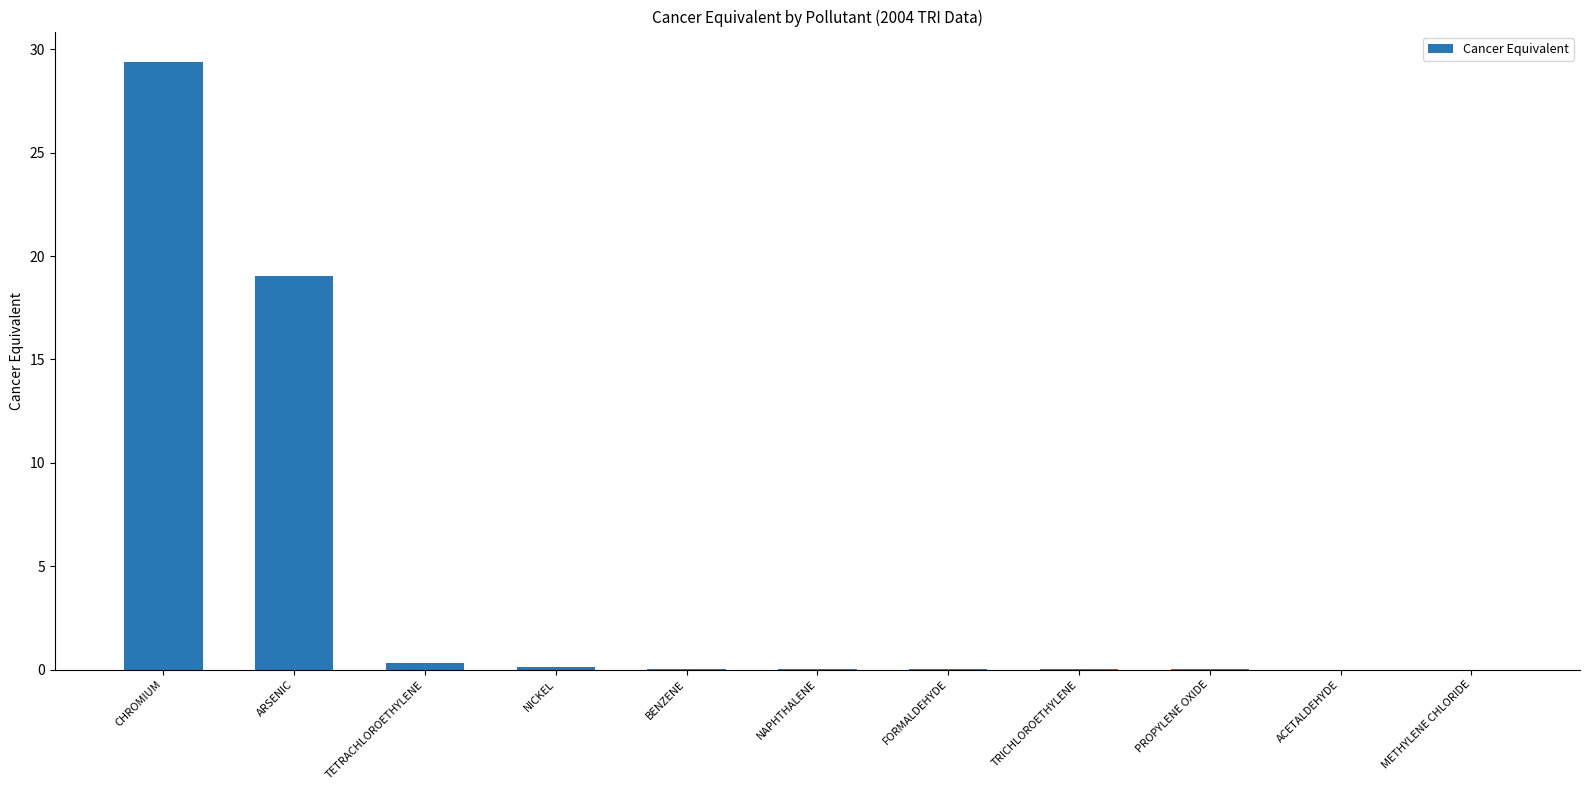

How many distinct data groups are displayed?

1